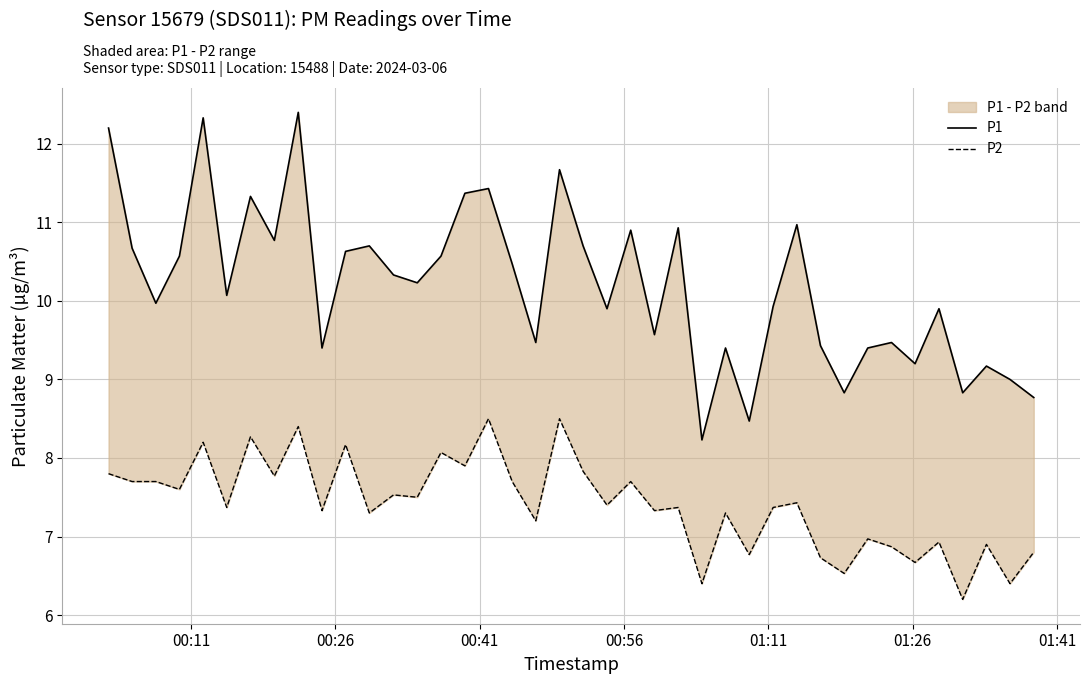

What is the difference between the second highest and second lowest values in the P1 series?

3.9